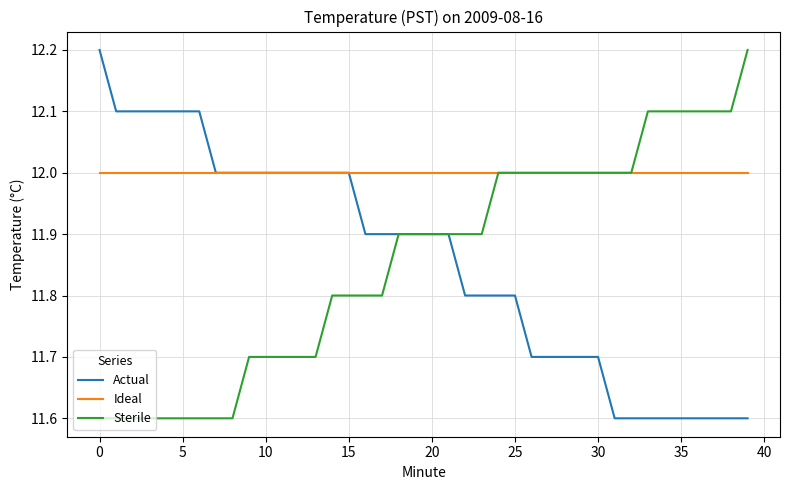

Reading right to left, extract all data points from this chart.

Actual: 11.6	11.6	11.6	11.6	11.6	11.6	11.6	11.6	11.6	11.7	11.7	11.7	11.7	11.7	11.8	11.8	11.8	11.8	11.9	11.9	11.9	11.9	11.9	11.9	12.0	12.0	12.0	12.0	12.0	12.0	12.0	12.0	12.0	12.1	12.1	12.1	12.1	12.1	12.1	12.2
Ideal: 12.0	12.0	12.0	12.0	12.0	12.0	12.0	12.0	12.0	12.0	12.0	12.0	12.0	12.0	12.0	12.0	12.0	12.0	12.0	12.0	12.0	12.0	12.0	12.0	12.0	12.0	12.0	12.0	12.0	12.0	12.0	12.0	12.0	12.0	12.0	12.0	12.0	12.0	12.0	12.0
Sterile: 12.2	12.1	12.1	12.1	12.1	12.1	12.1	12.0	12.0	12.0	12.0	12.0	12.0	12.0	12.0	12.0	11.9	11.9	11.9	11.9	11.9	11.9	11.8	11.8	11.8	11.8	11.7	11.7	11.7	11.7	11.7	11.6	11.6	11.6	11.6	11.6	11.6	11.6	11.6	11.6